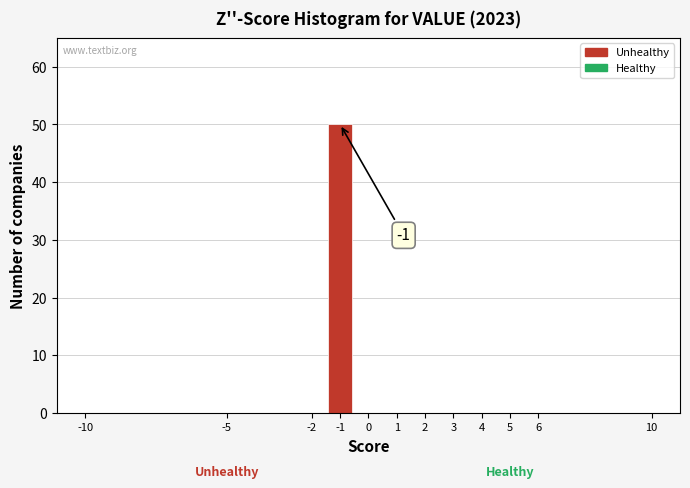

Which range on the x-axis has the tallest bar?

-1.5 to -0.5